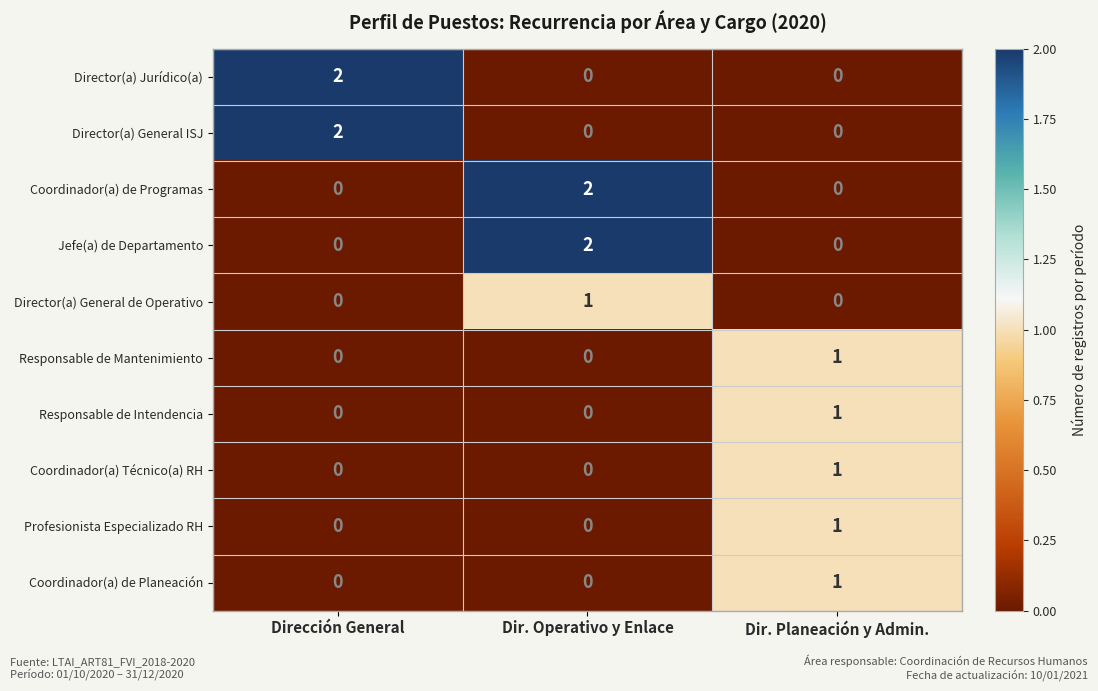

The value of Director(a) Jurídico(a) at Dir. Operativo y Enlace is 0. True or false?

True